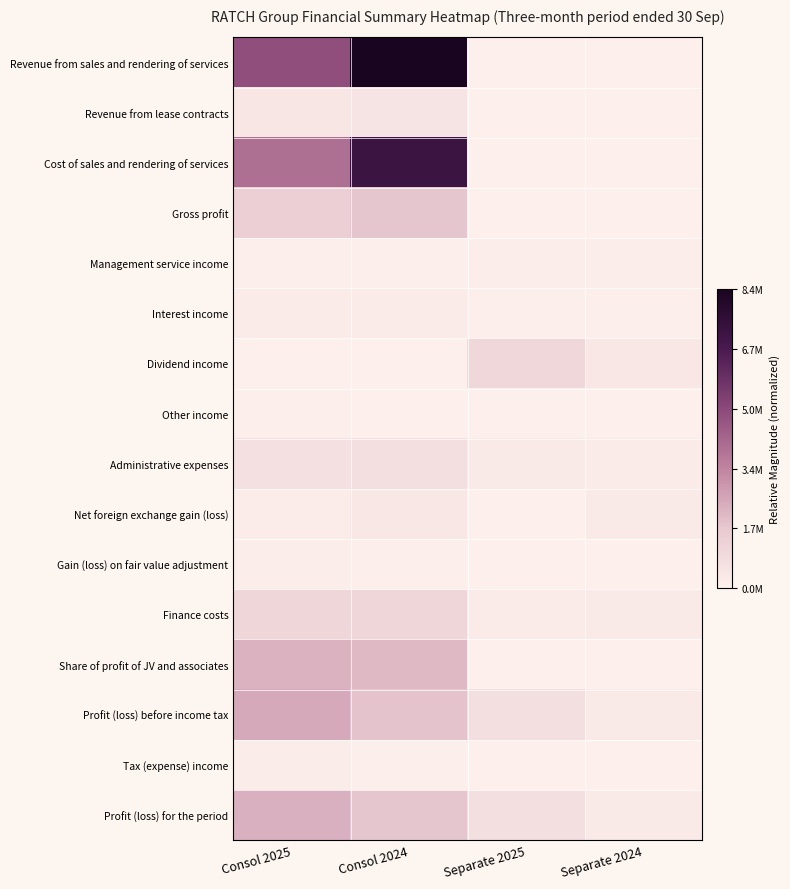

At Consol 2024, list the series in order from largest to smallest.

Revenue from sales and rendering of services, Cost of sales and rendering of services, Share of profit of JV and associates, Profit (loss) before income tax, Gross profit, Profit (loss) for the period, Finance costs, Administrative expenses, Revenue from lease contracts, Net foreign exchange gain (loss), Interest income, Gain (loss) on fair value adjustment, Management service income, Tax (expense) income, Other income, Dividend income